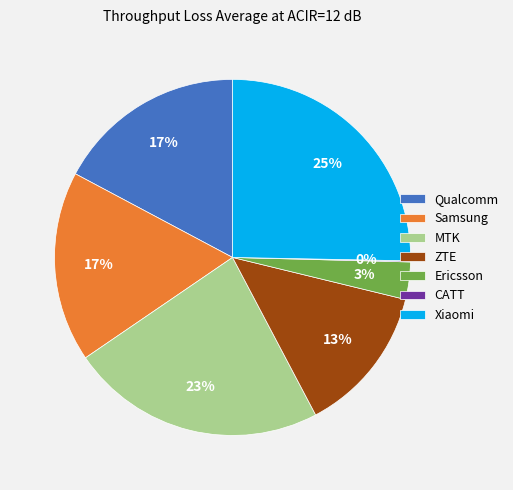

What percentage is the MTK slice, to the nearest percent?

23%